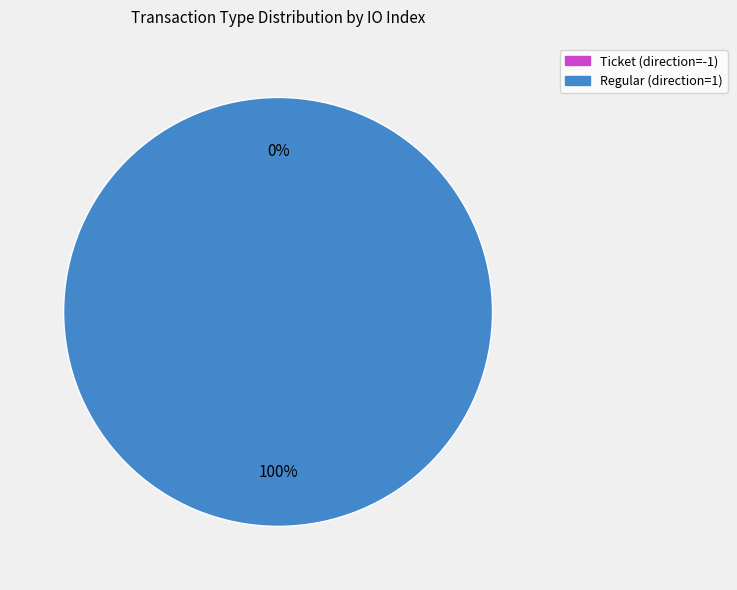

What is the majority slice?

Regular (direction=1)